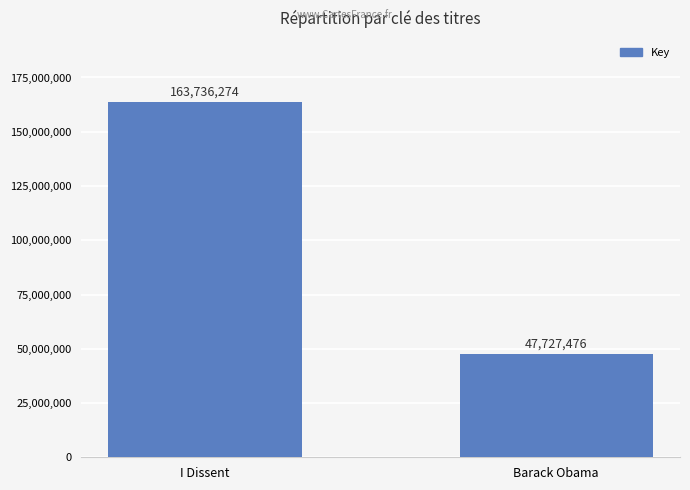

What is the difference between the values at I Dissent and Barack Obama?

116008798